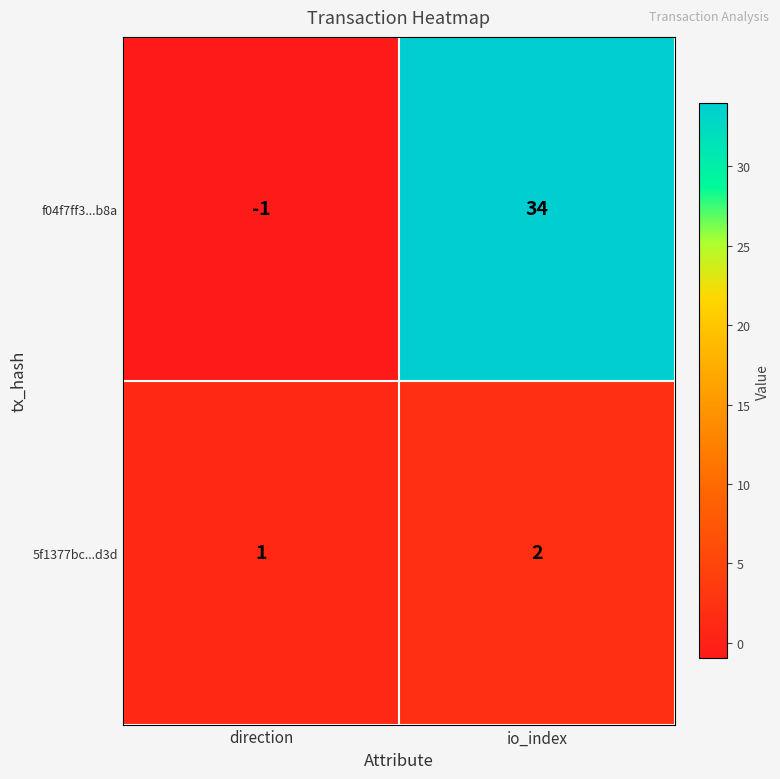

At which label is f04f7ff3...b8a closest to 16?

direction